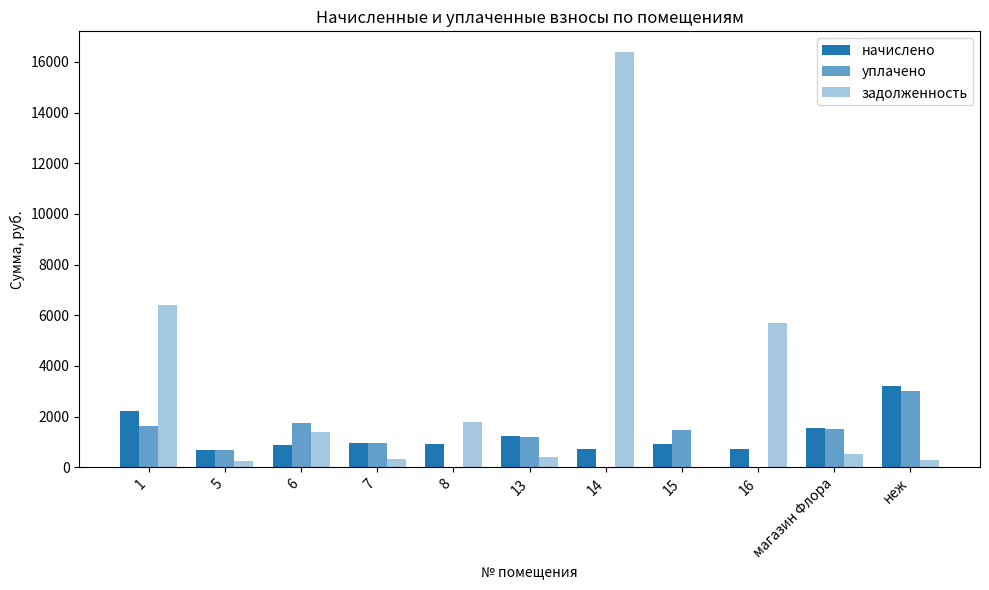

How many groups of bars are there?

11